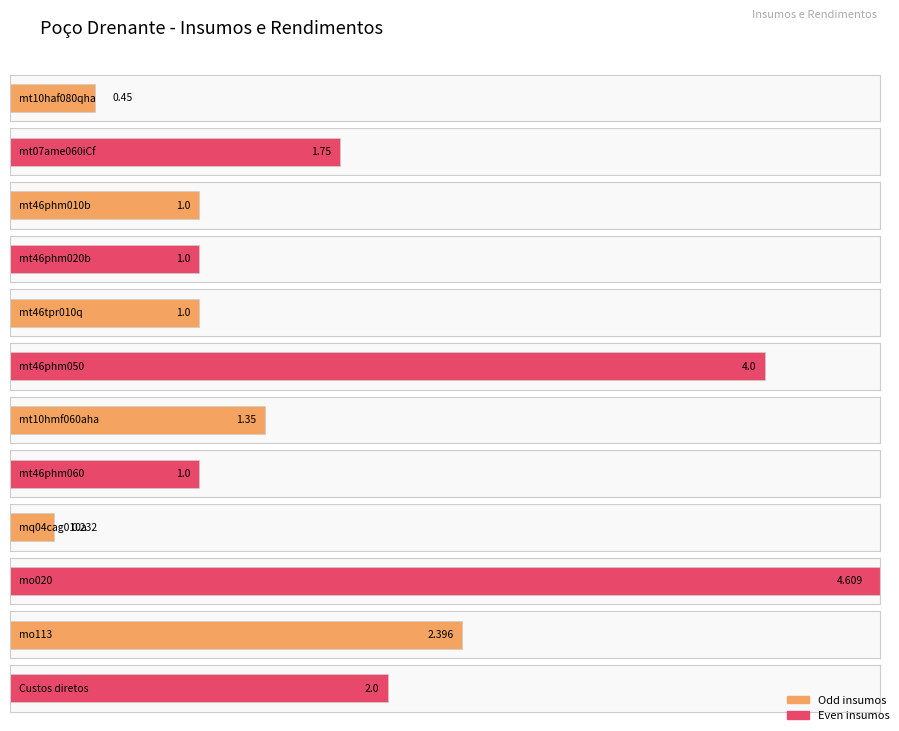

The value at mt46phm010b is 0.4. True or false?

False